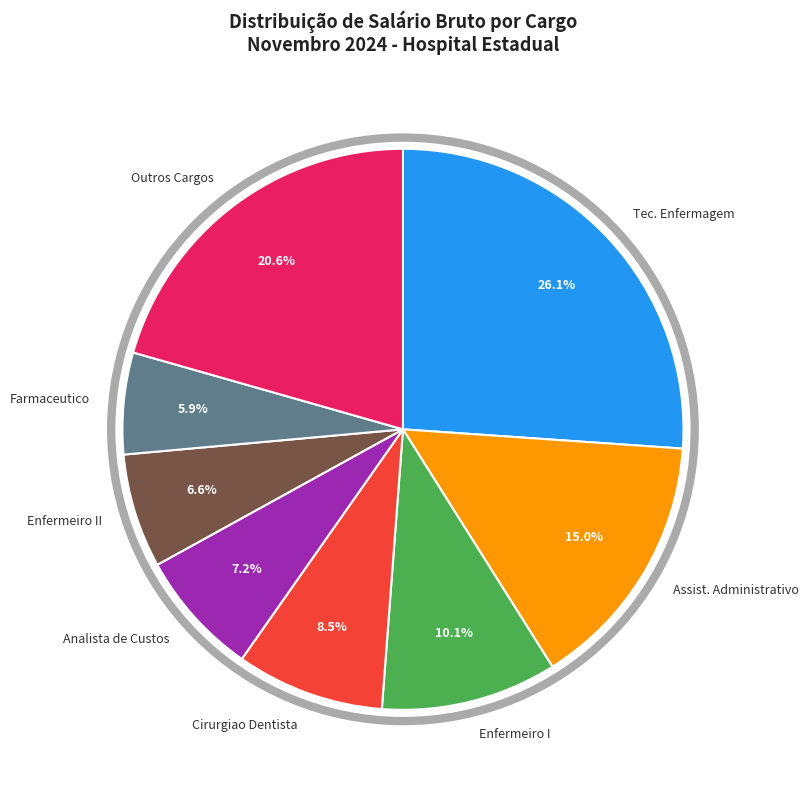

How many slices are in this pie chart?

8